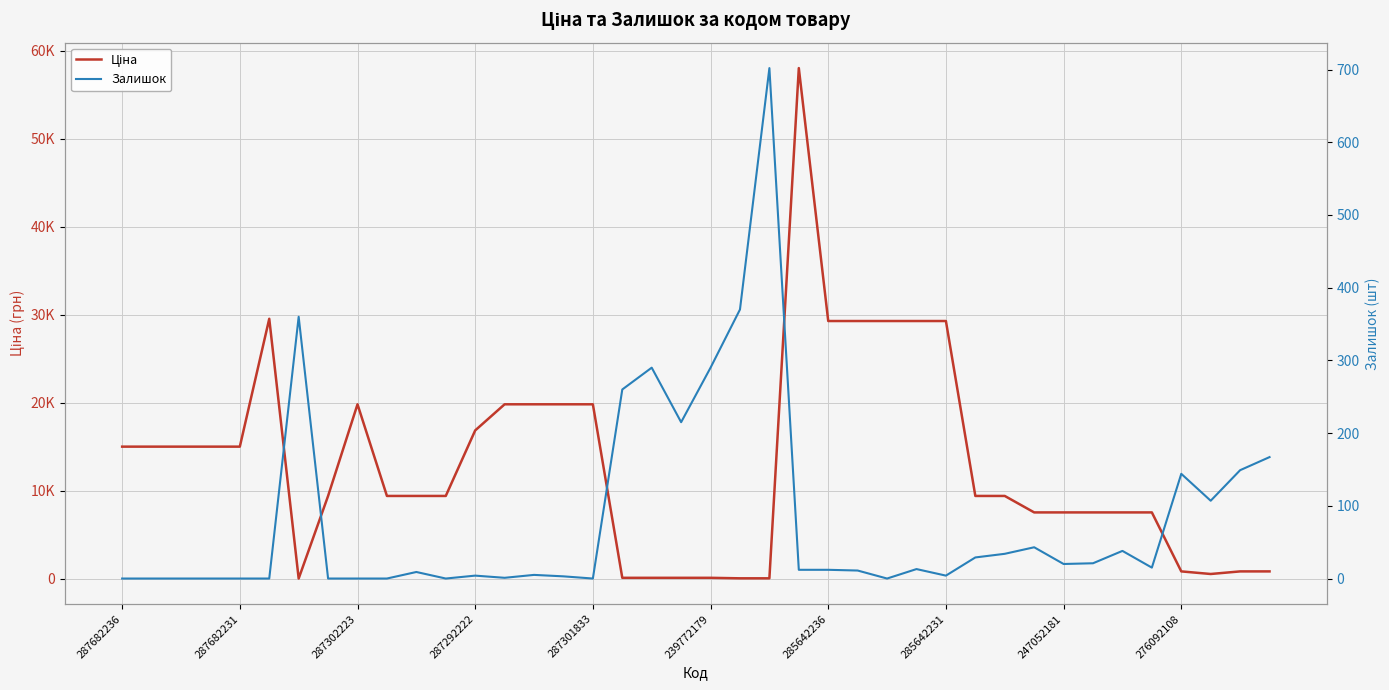

How many positive values does the Залишок series have?

28